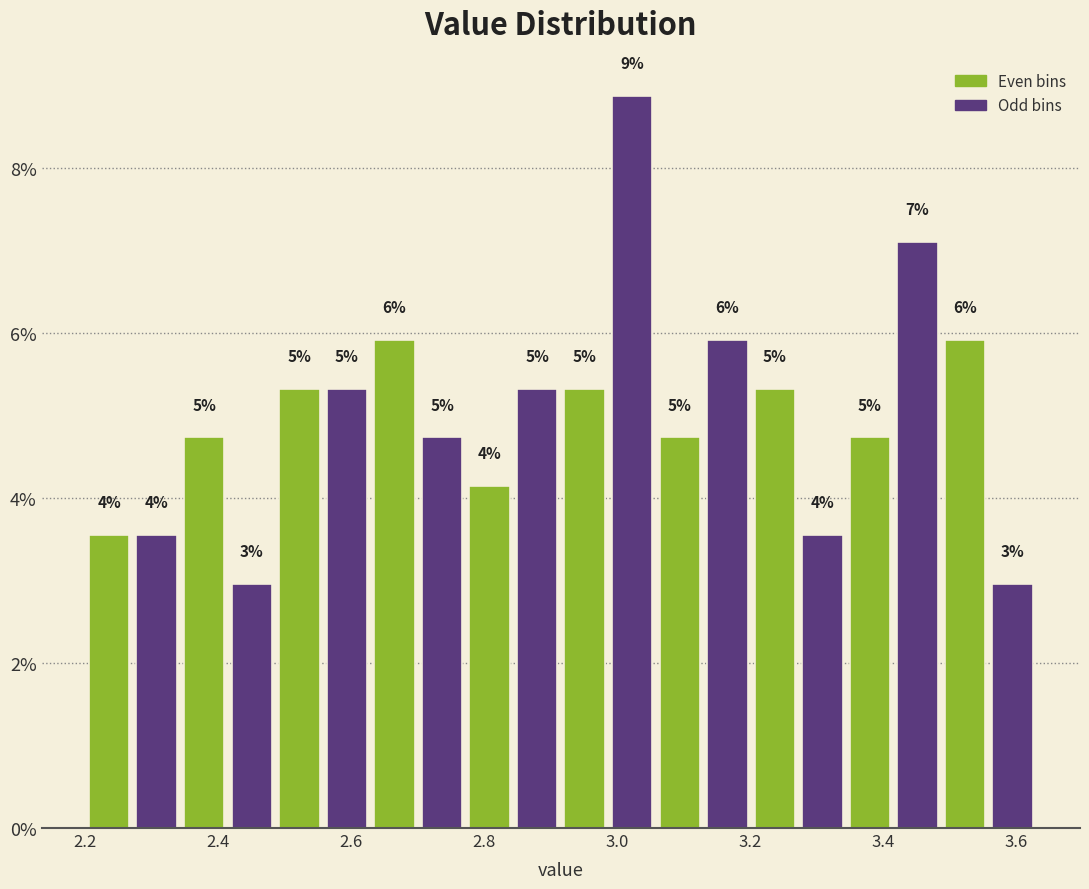

Around what value on the x-axis is the tallest bar? Give the approximate position of its centre, as read against the axis.

3.02